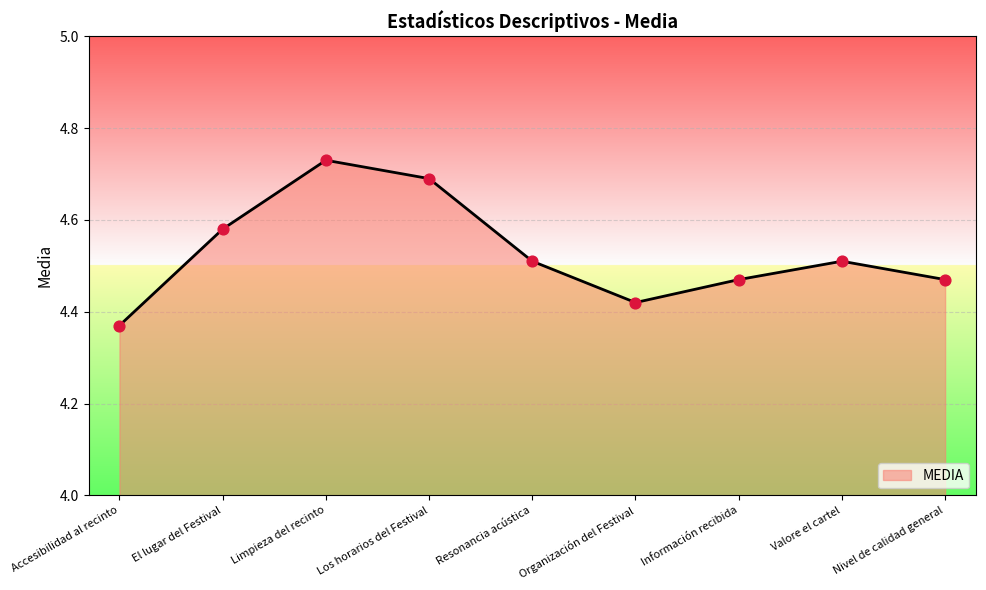

What is the change in value from Accesibilidad al recinto to El lugar del Festival?

+0.2